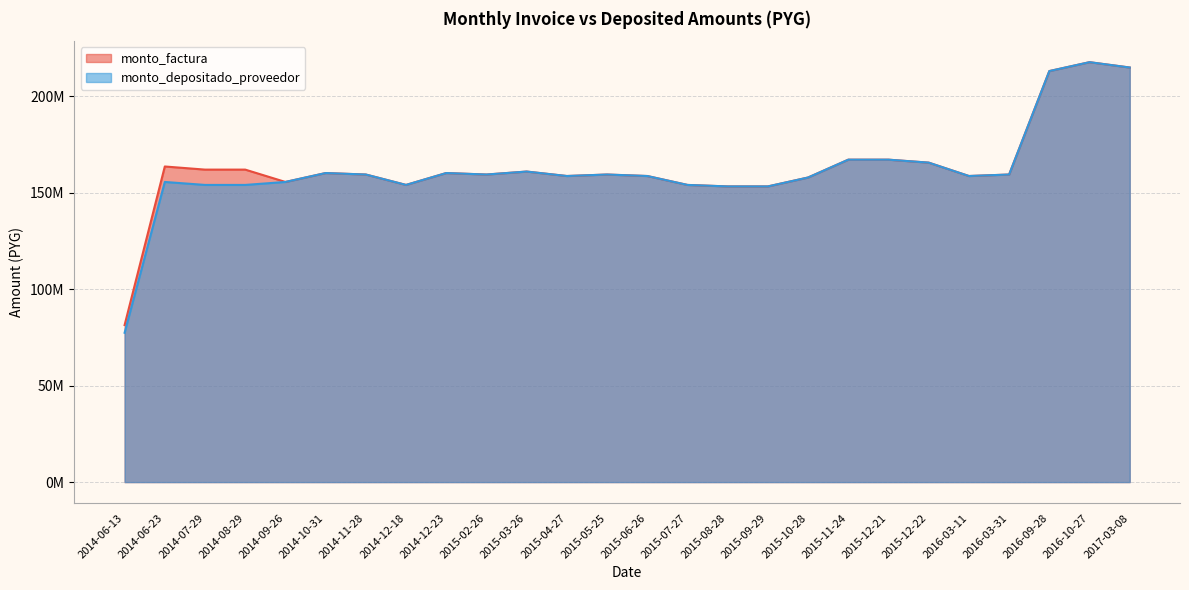

List the labels in order of monto_depositado_proveedor value, largest first.

2016-10-27, 2017-03-08, 2016-09-28, 2015-11-24, 2015-12-21, 2015-12-22, 2015-03-26, 2014-10-31, 2014-12-23, 2014-11-28, 2015-02-26, 2015-05-25, 2016-03-31, 2015-04-27, 2015-06-26, 2016-03-11, 2015-10-28, 2014-06-23, 2014-09-26, 2014-07-29, 2014-08-29, 2014-12-18, 2015-07-27, 2015-08-28, 2015-09-29, 2014-06-13